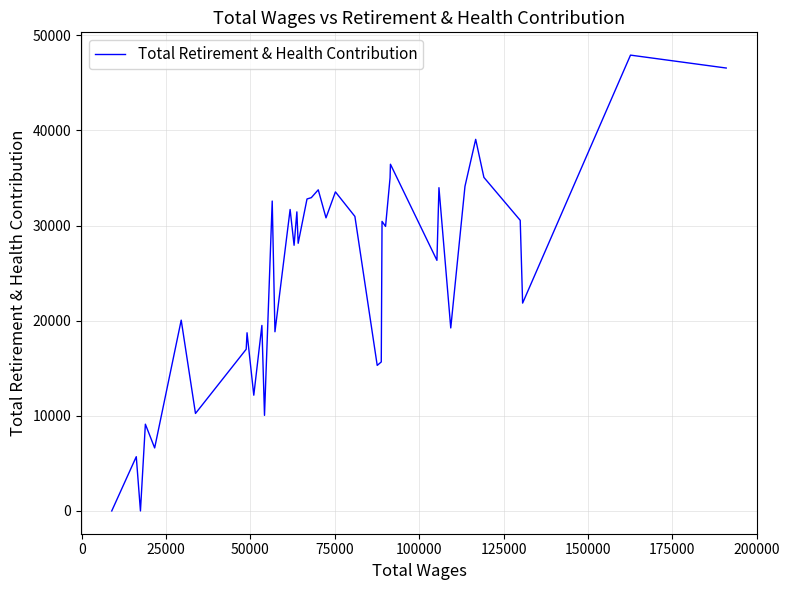

What is the greatest value displayed?

47922